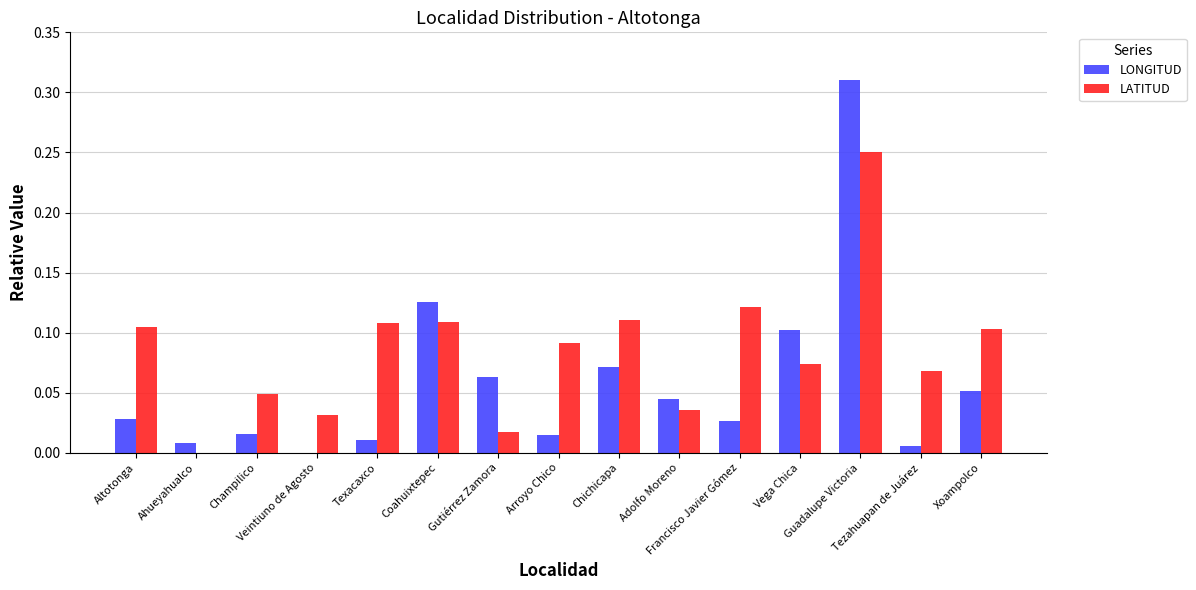

Which series has the largest total across all categories?

LATITUD